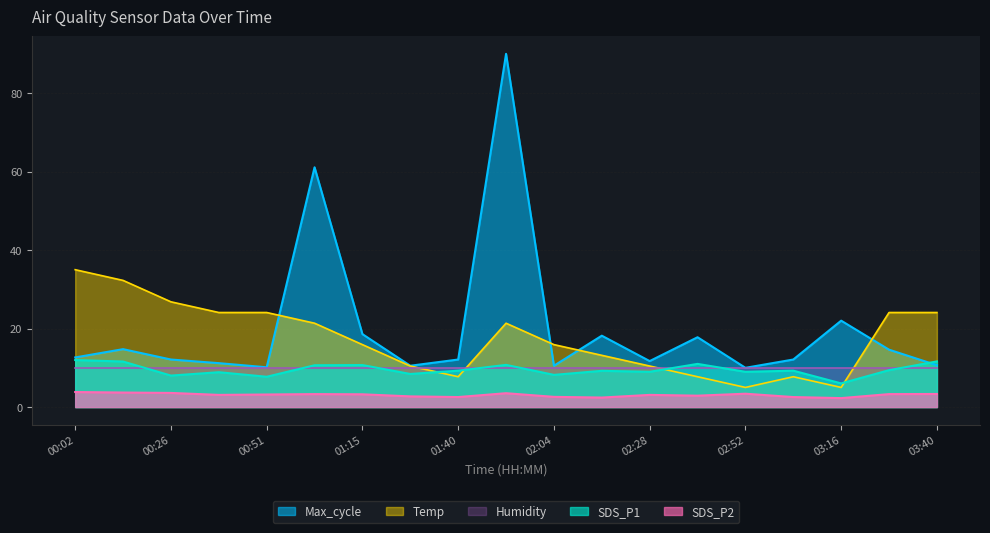

Does the chart have visible grid lines?

Yes